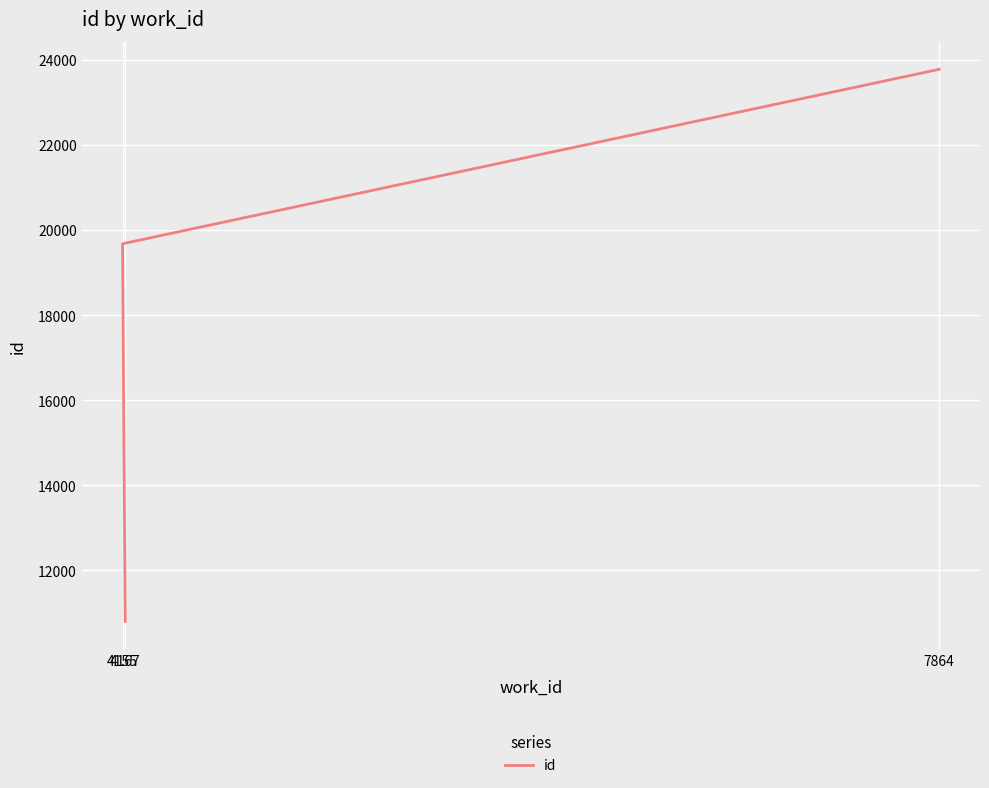

At which label does the data first exceed 19677?

7864